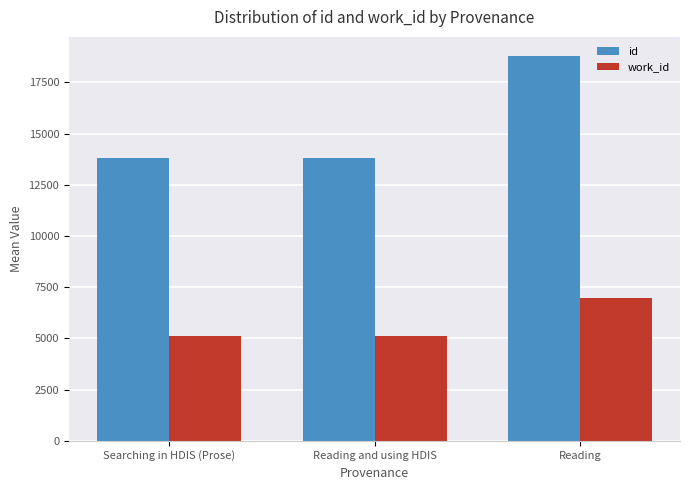

What is the average value of the id series?

15461.8